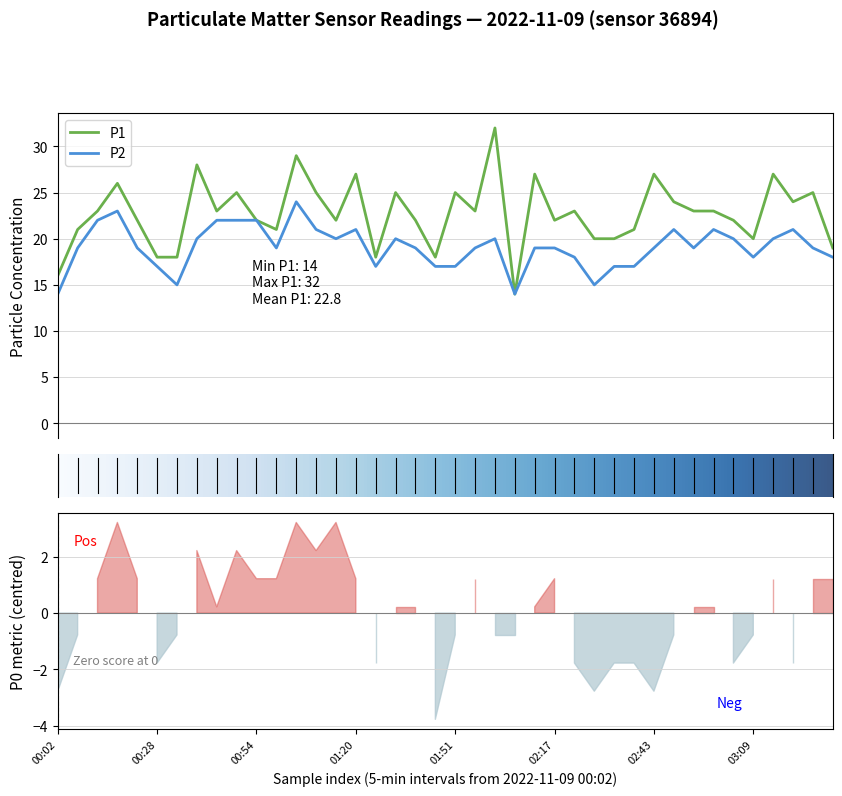

The value of P1 at 02:37 is 21. True or false?

True